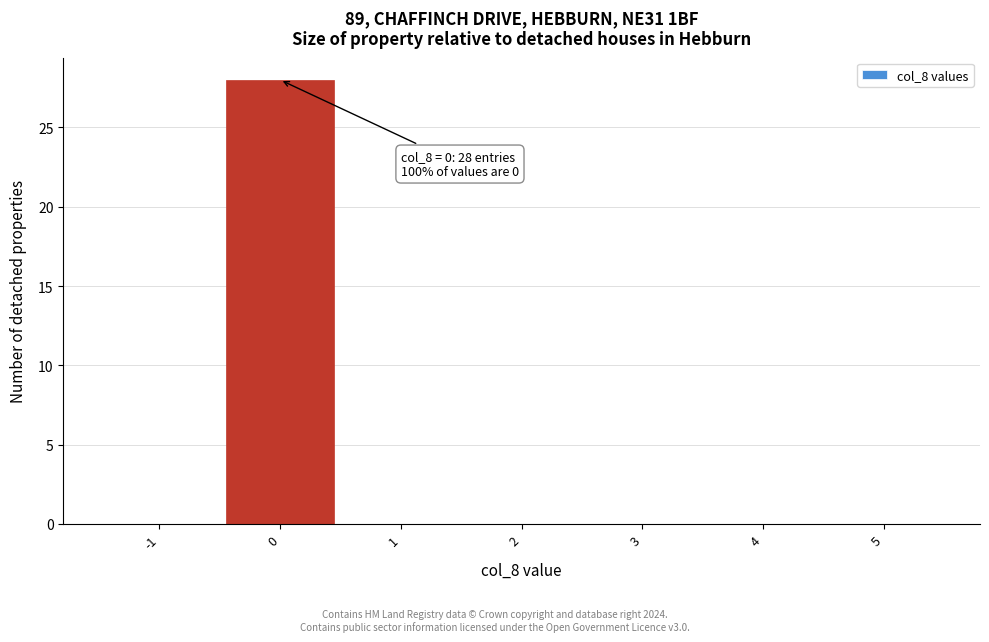

Reading left to right, list all the values displayed in this chart.

-1=0	0=28	1=0	2=0	3=0	4=0	5=0